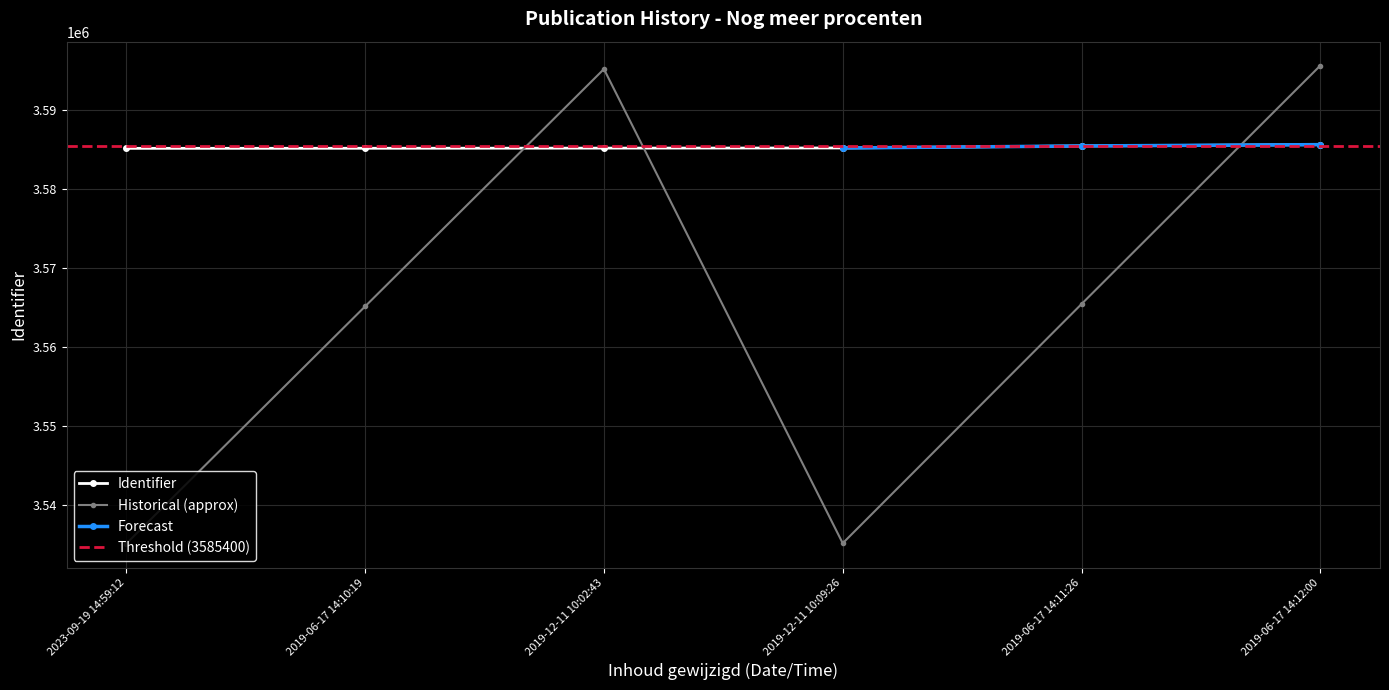

Rank the categories by value from lowest to highest.

2023-09-19 14:59:12, 2019-06-17 14:10:19, 2019-12-11 10:02:43, 2019-12-11 10:09:26, 2019-06-17 14:11:26, 2019-06-17 14:12:00